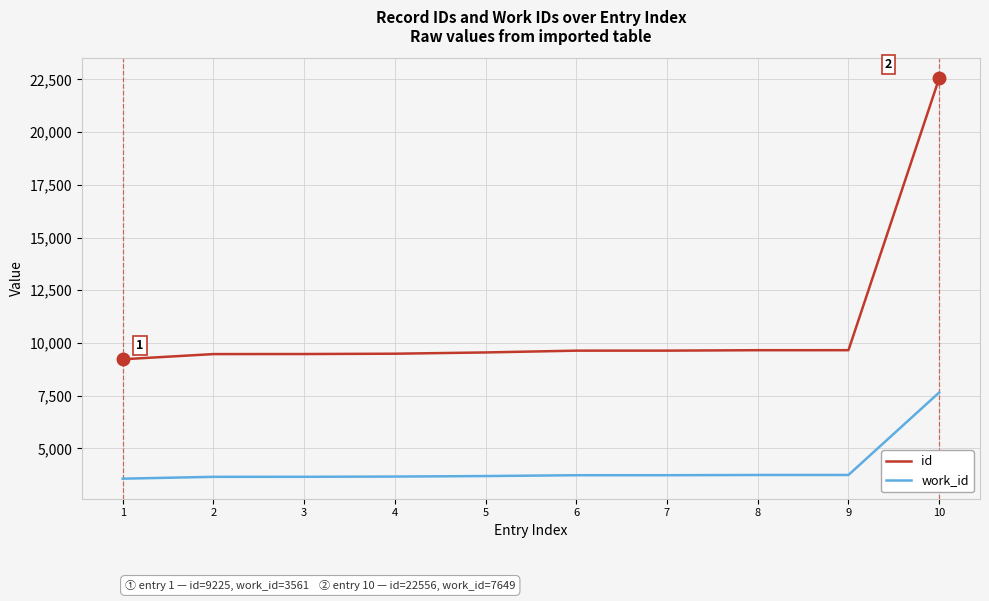

At which category is the sum across all series the highest?

10